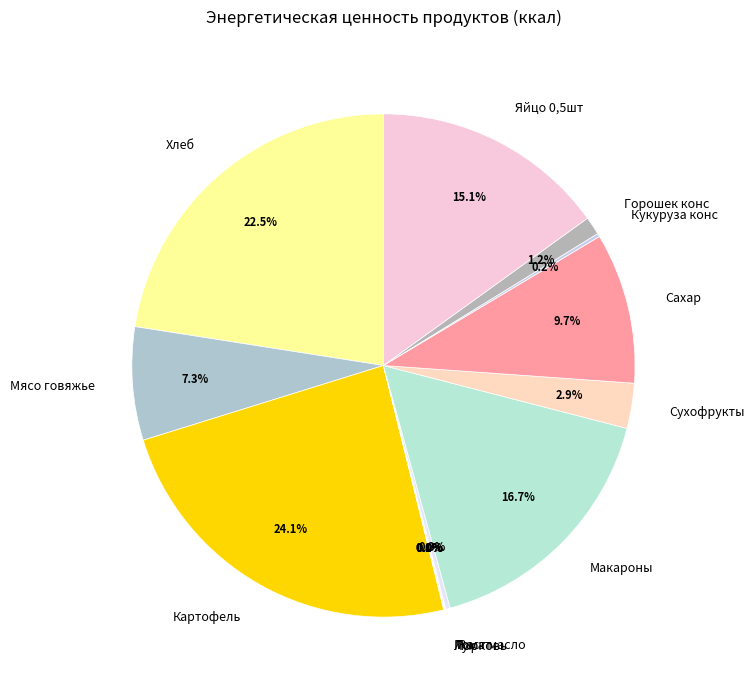

Which slice is the largest?

Картофель